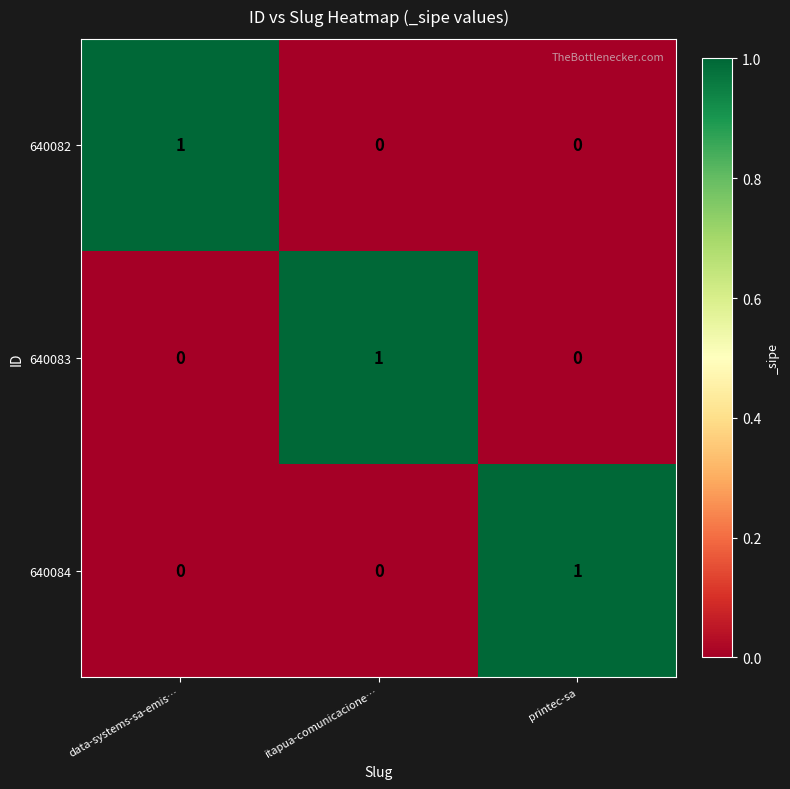

Count the 640082 values in the range 0 to 1.

3